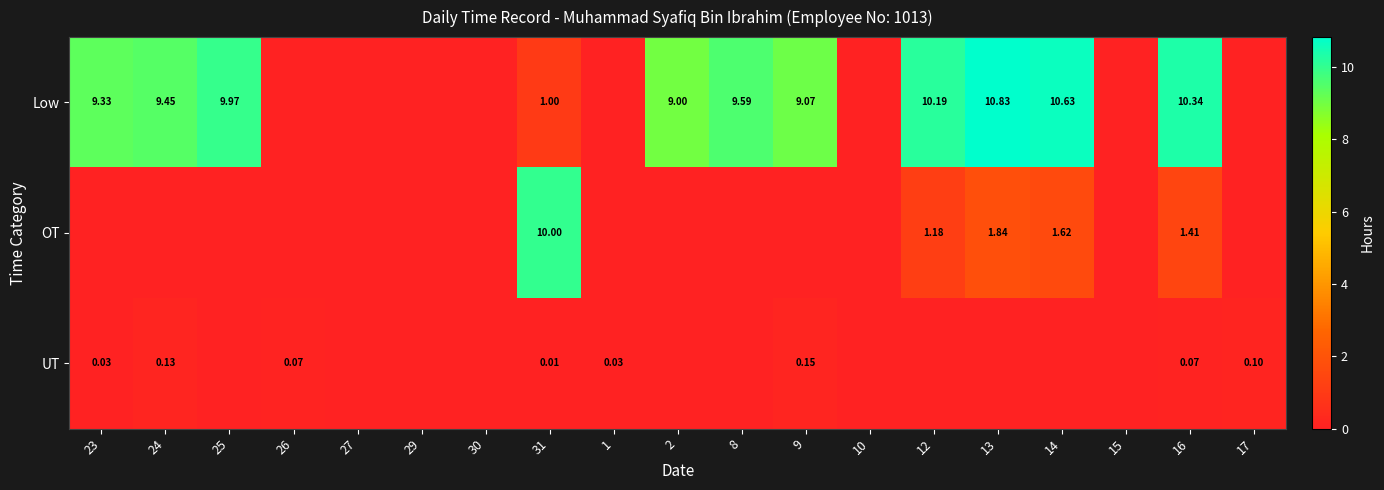

What is the approximate value of Low at 14?

10.6